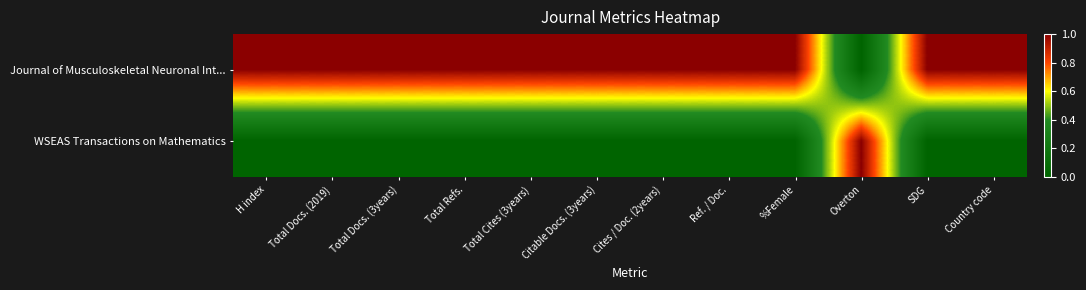

At which category is the sum across all series the highest?

H index